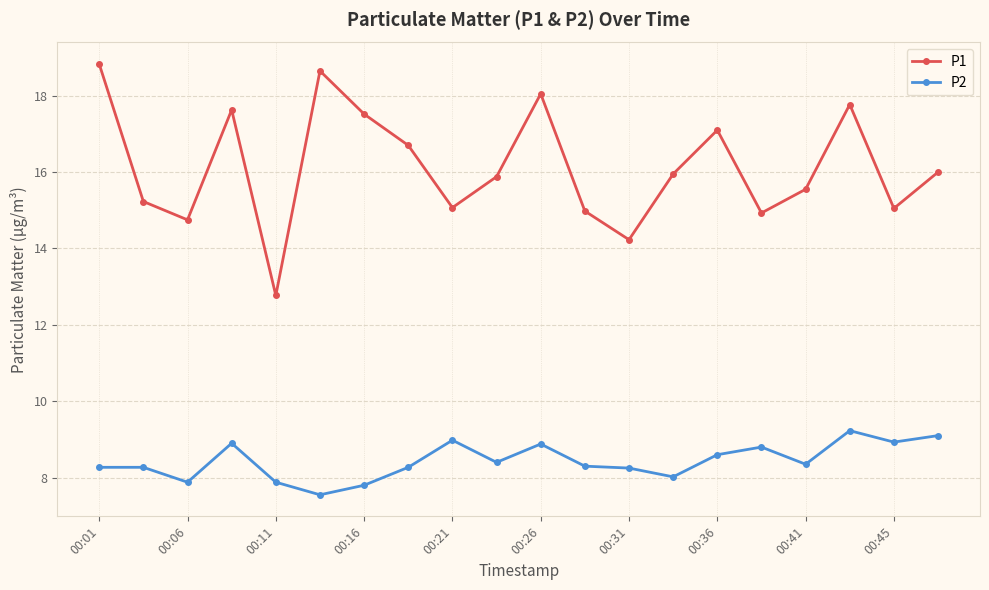

What is the average value of the P2 series?

8.4